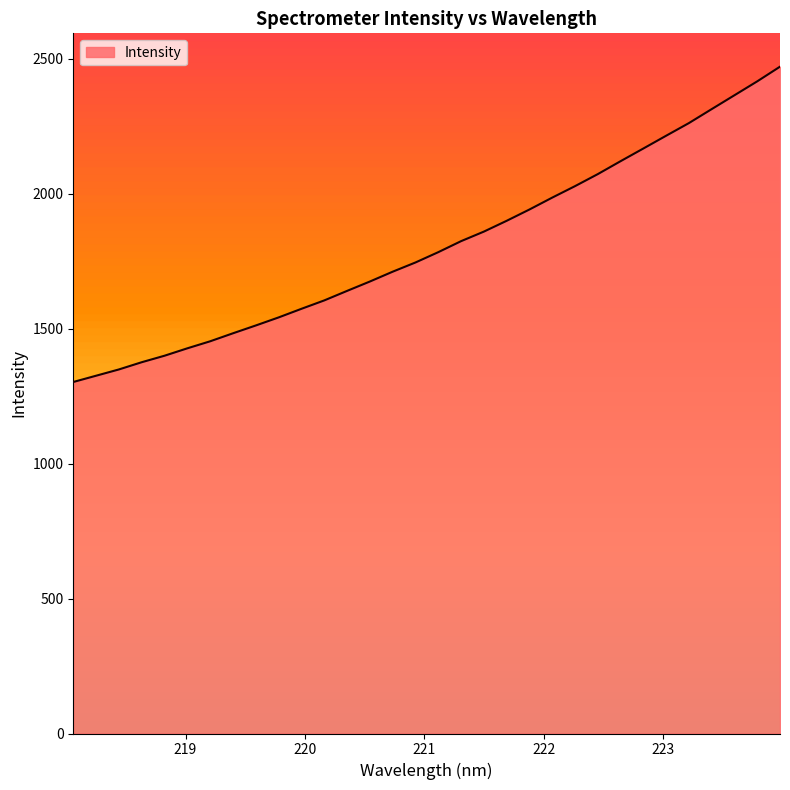

What is the greatest value displayed?

2471.1